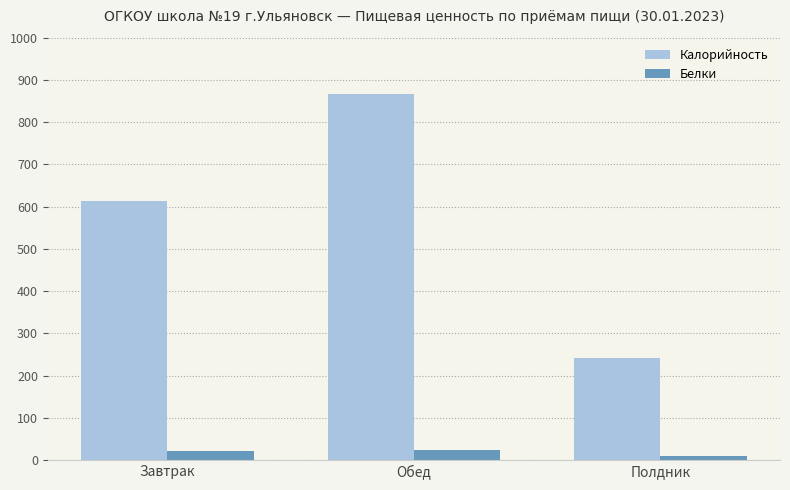

What is the label of the 2nd bar from the right?

Обед